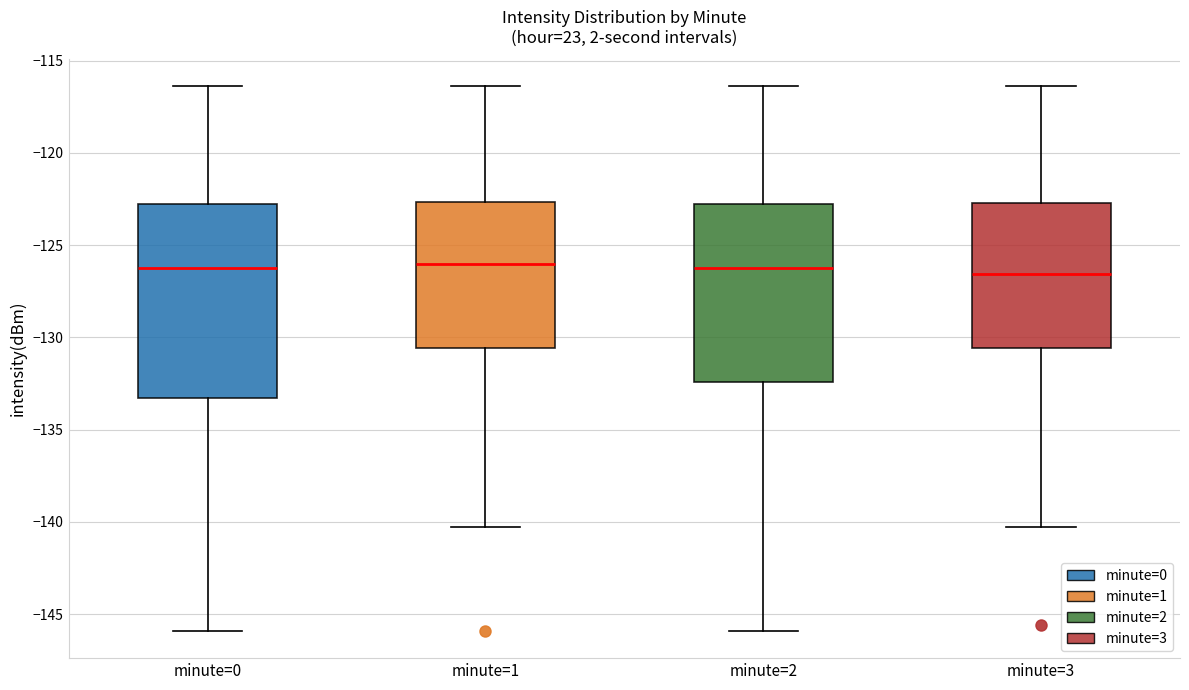

Reading left to right, transcribe this box plot: for each box, give where its median line is, the range the box spans, and where its two whiskers end, as read against the y-axis. The values are not printed on the chart, so give them approximately, as read against the axis.

minute=0: median -126.0, box -133.5 to -123.0, whiskers -146.0 to -116.5
minute=1: median -126.0, box -130.5 to -122.5, whiskers -140.5 to -116.5
minute=2: median -126.0, box -132.5 to -123.0, whiskers -146.0 to -116.5
minute=3: median -126.5, box -130.5 to -122.5, whiskers -140.5 to -116.5